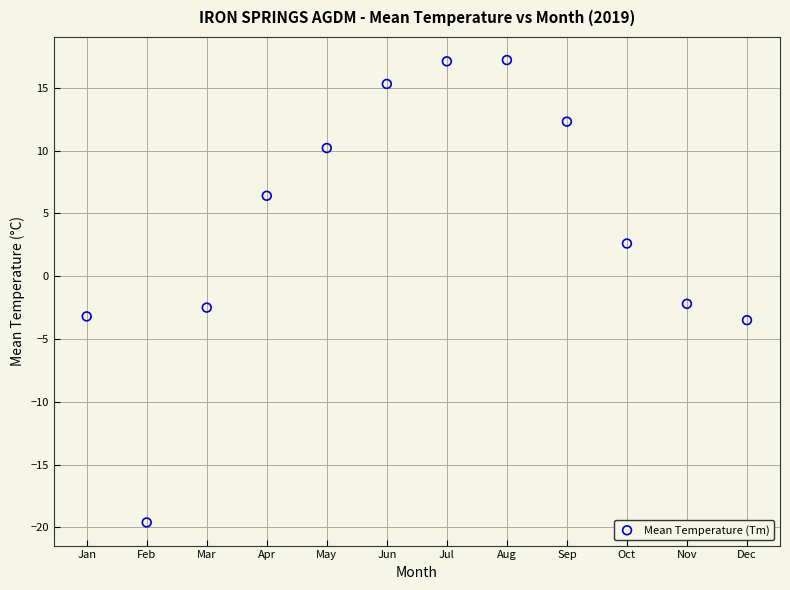

What is the range of X values (max minus min)?

11.0